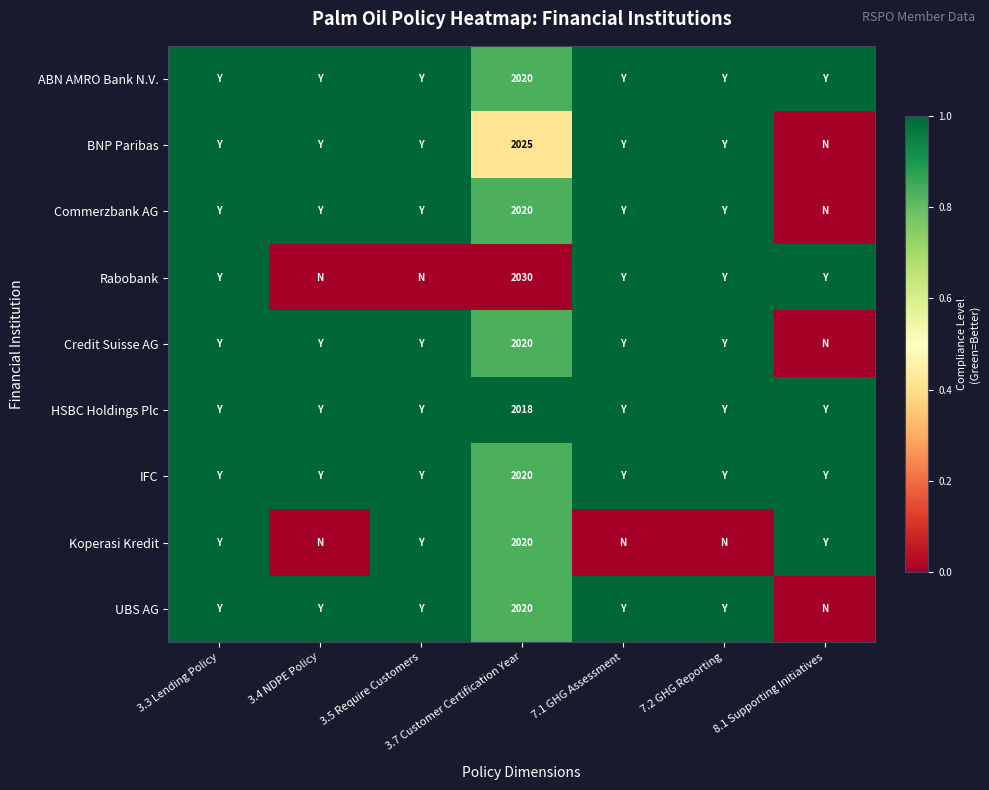

Which label corresponds to the largest value in the chart?

3.3 Lending Policy